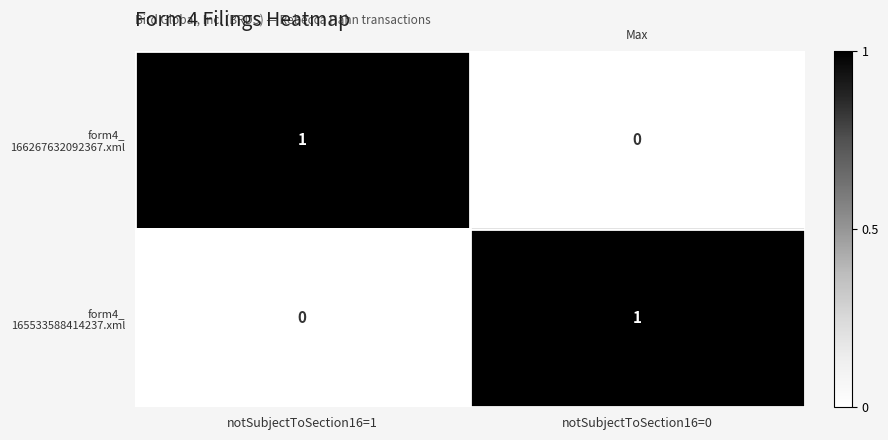

What is the total value across all series at notSubjectToSection16=1?

1